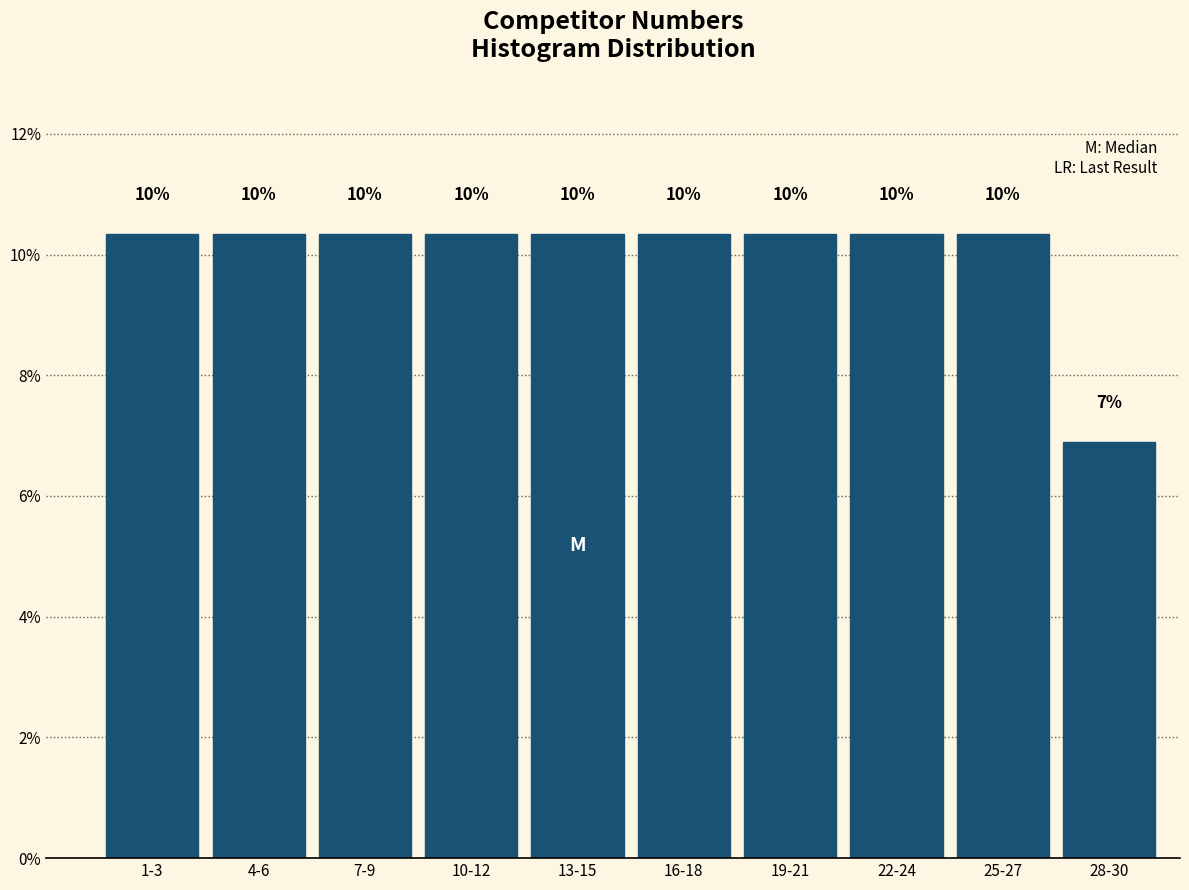

How many bars are there in total?

10